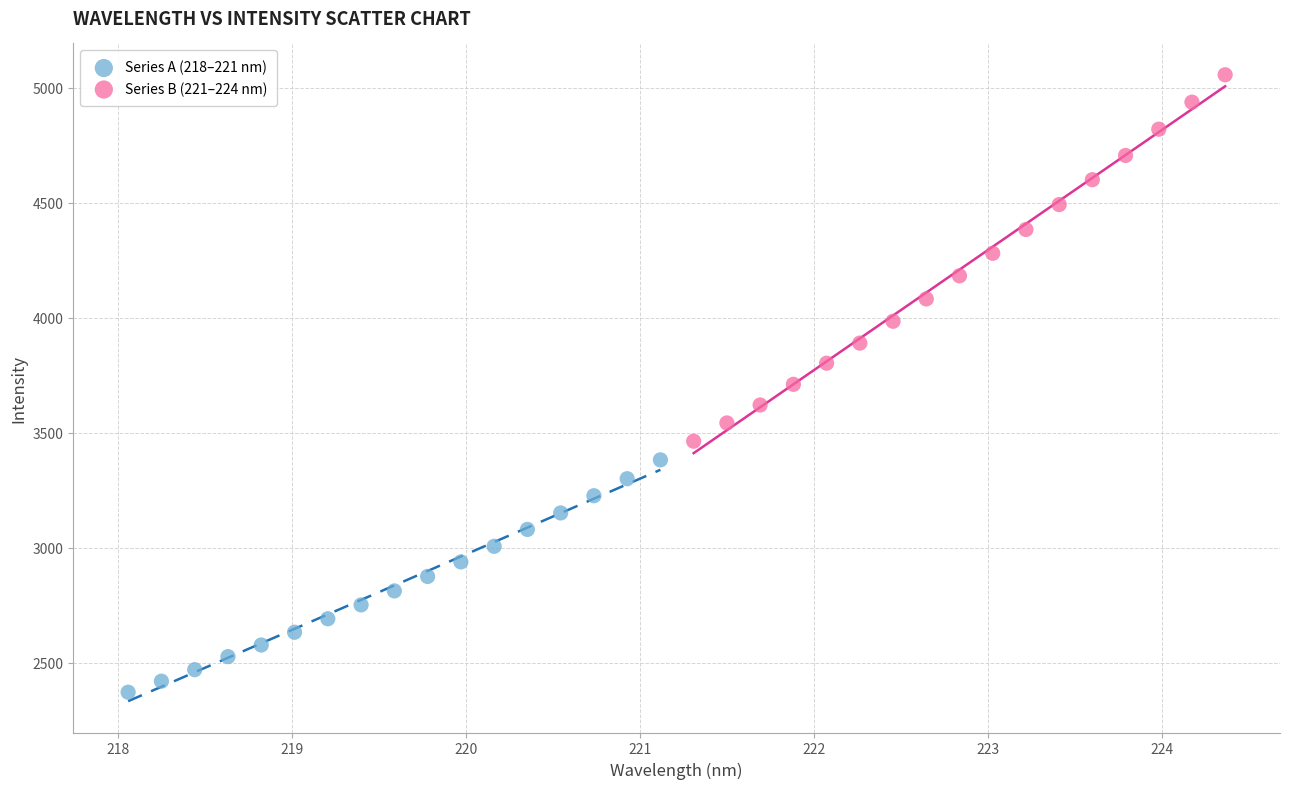

Which series reaches the maximum Y coordinate?

Series B (221–224 nm)